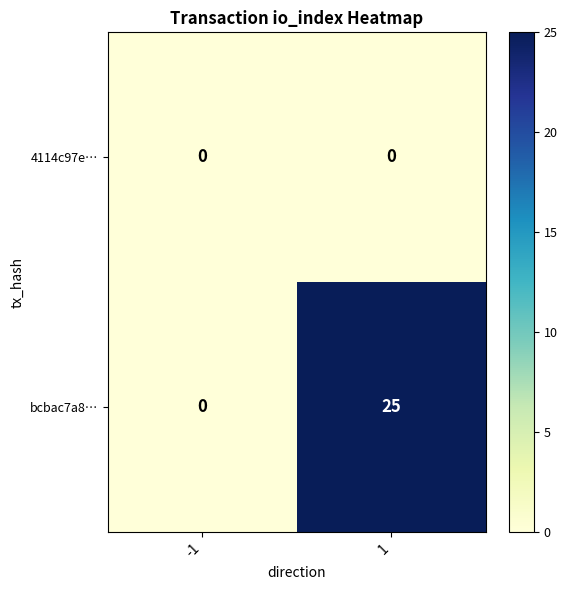

Reading right to left, list all the values displayed in this chart.

4114c97e…: 0	0
bcbac7a8…: 25	0